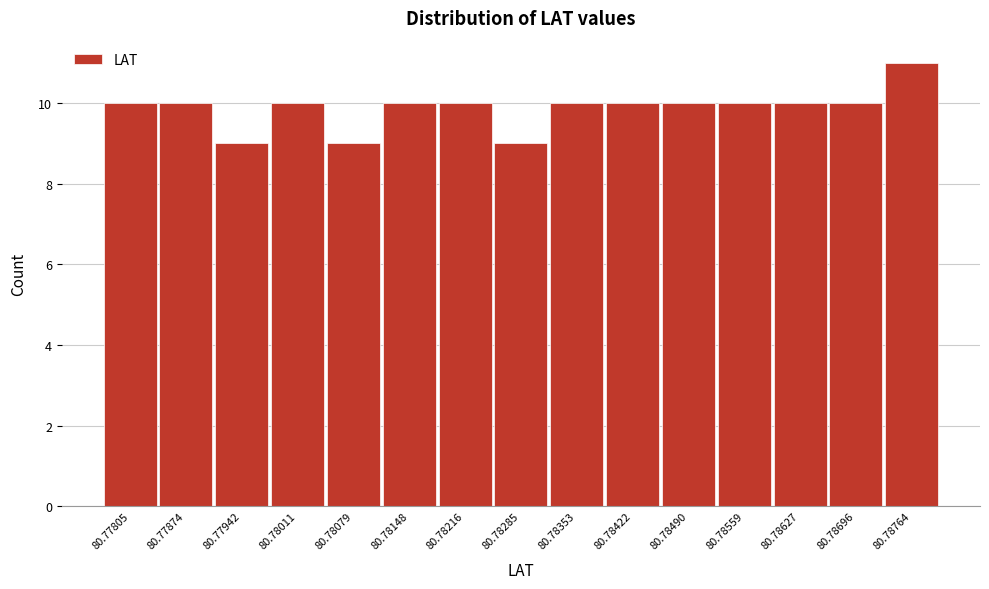

Reading right to left, list all the values displayed in this chart.

80.78764=11	80.78696=10	80.78627=10	80.78559=10	80.78490=10	80.78422=10	80.78353=10	80.78285=9	80.78216=10	80.78148=10	80.78079=9	80.78011=10	80.77942=9	80.77874=10	80.77805=10